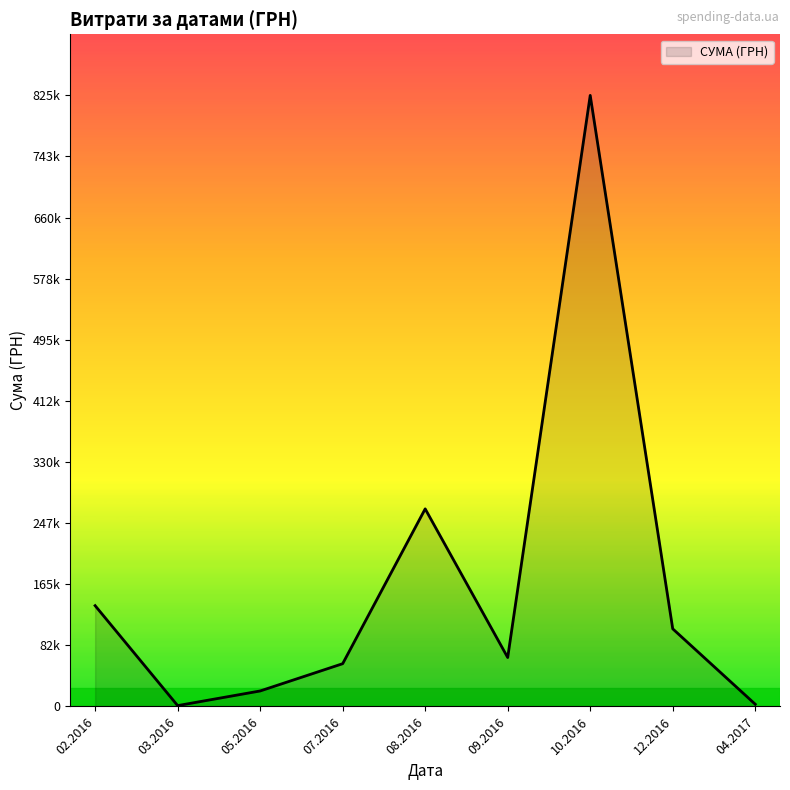

Does the chart display data point markers on the line(s)?

No